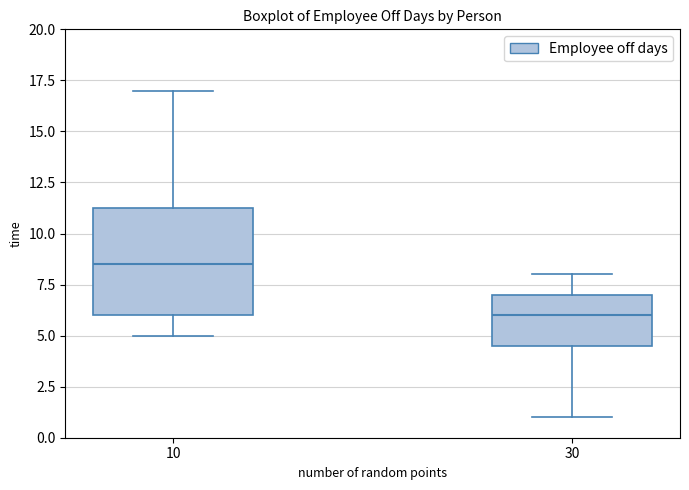

Where is the upper edge of the box at x = 30 on the y-axis? The values are not printed on the chart, so give them approximately, as read against the axis.

7.0